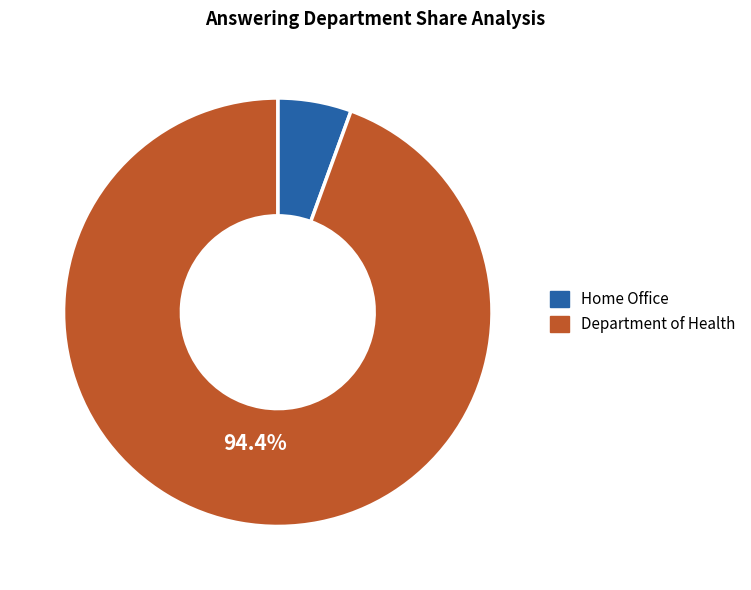

To the nearest percent, what percentage of the pie is Home Office?

6%